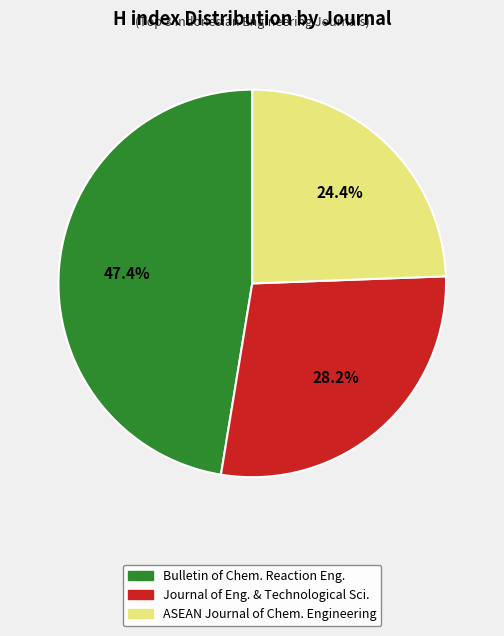

To the nearest percent, what is the average slice percentage?

33%